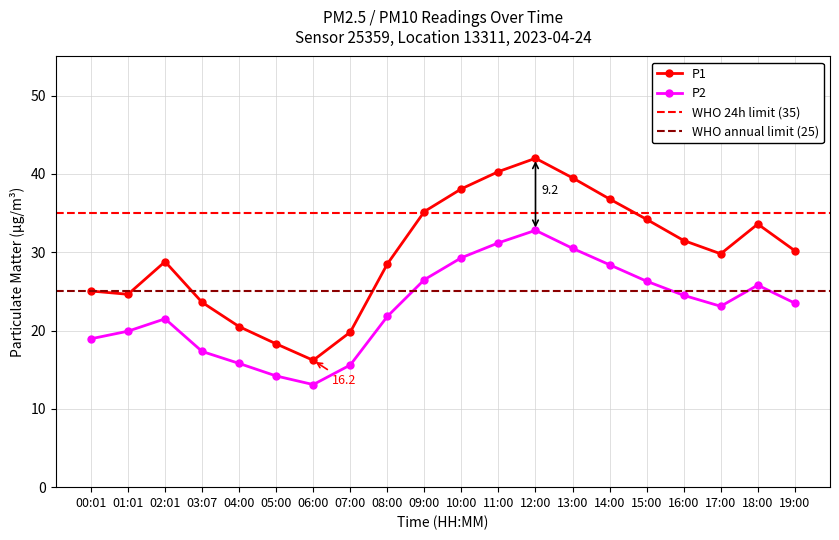

Which series has the largest total across all categories?

P1